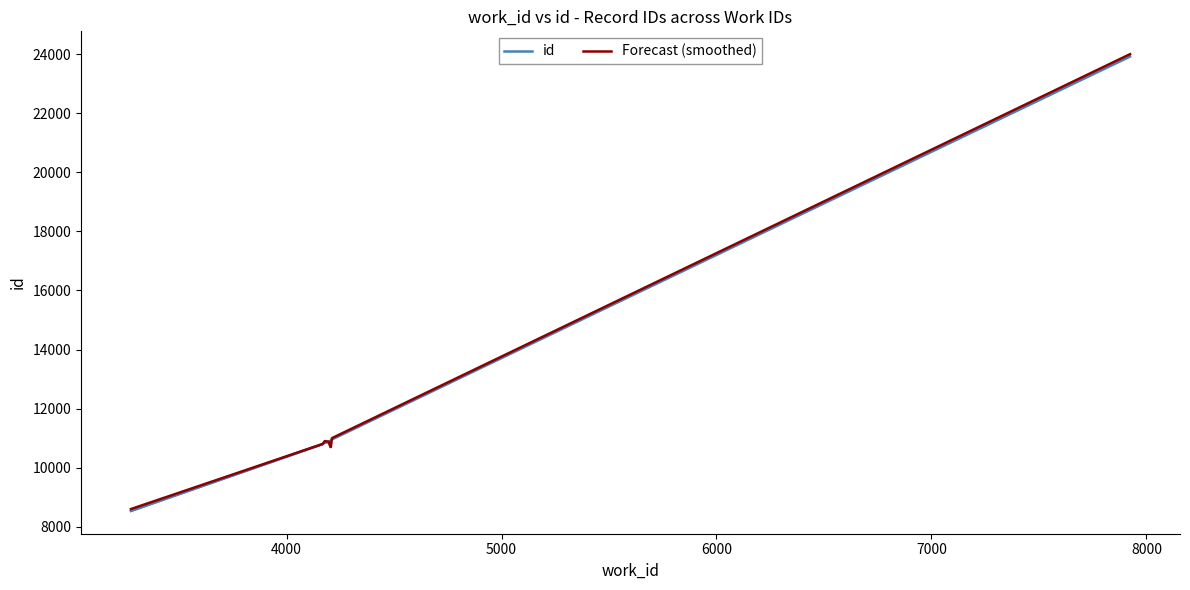

What are all the series names shown in the legend?

id, Forecast (smoothed)